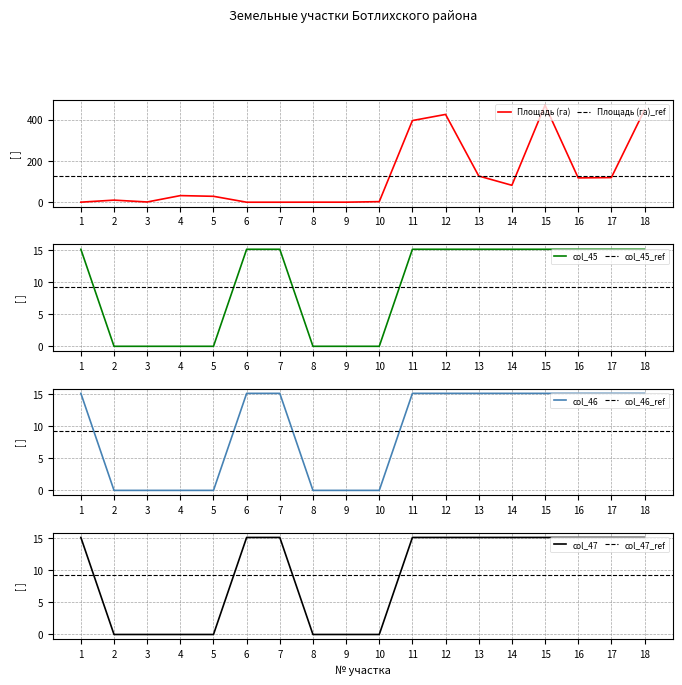

At which label is col_45 closest to 7?

2